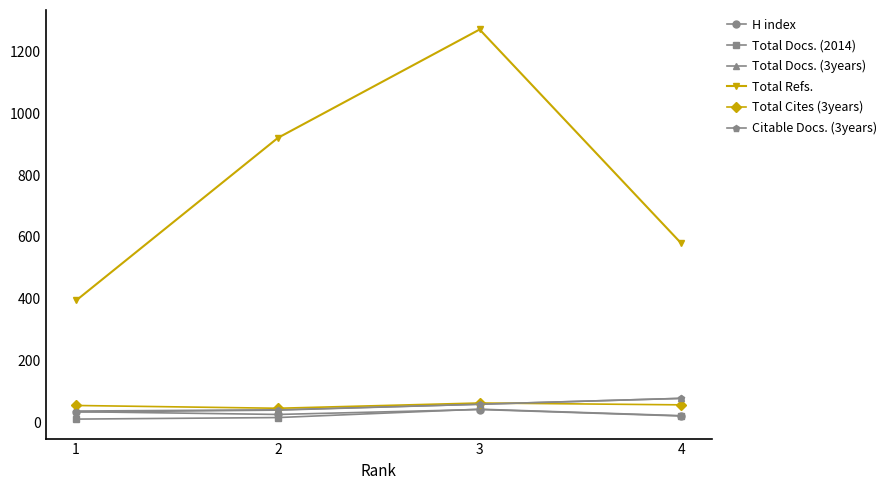

What is the value of the Total Refs. point at the 4th from the left?

579